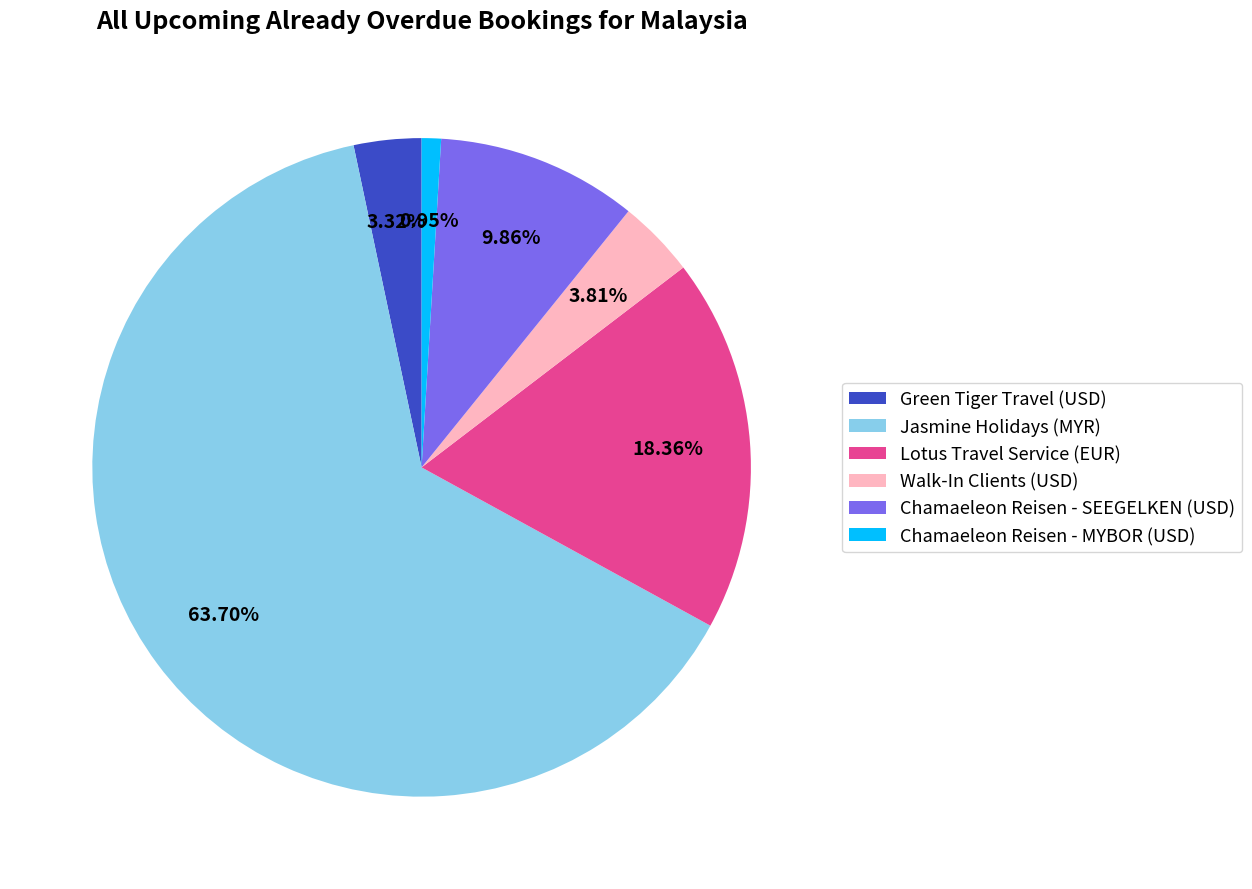

To the nearest percent, what is the average slice percentage?

17%